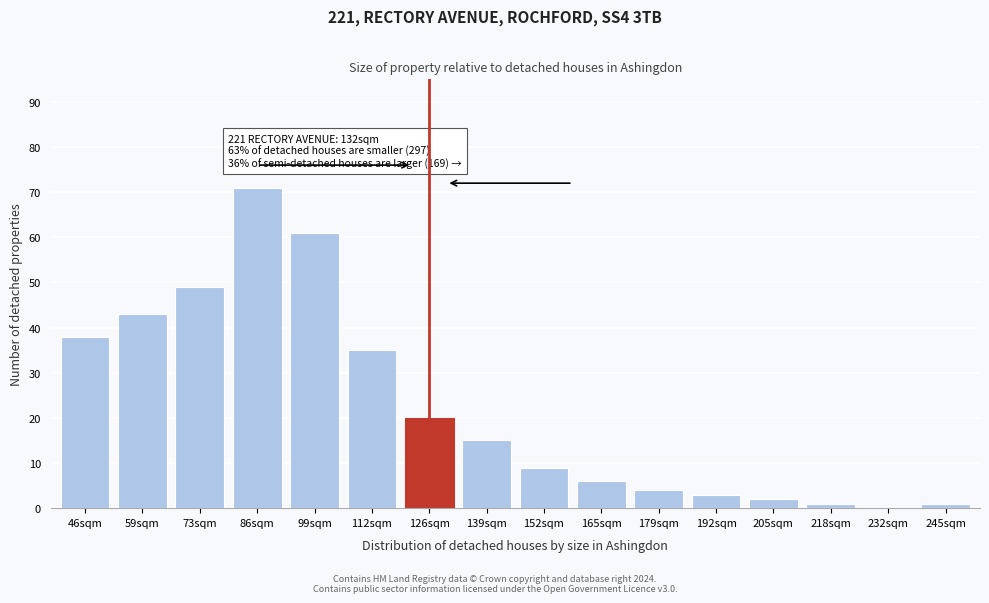

Reading right to left, what are all the values shown in this chart?

245sqm=1	232sqm=0	218sqm=1	205sqm=2	192sqm=3	179sqm=4	165sqm=6	152sqm=9	139sqm=15	126sqm=20	112sqm=35	99sqm=61	86sqm=71	73sqm=49	59sqm=43	46sqm=38